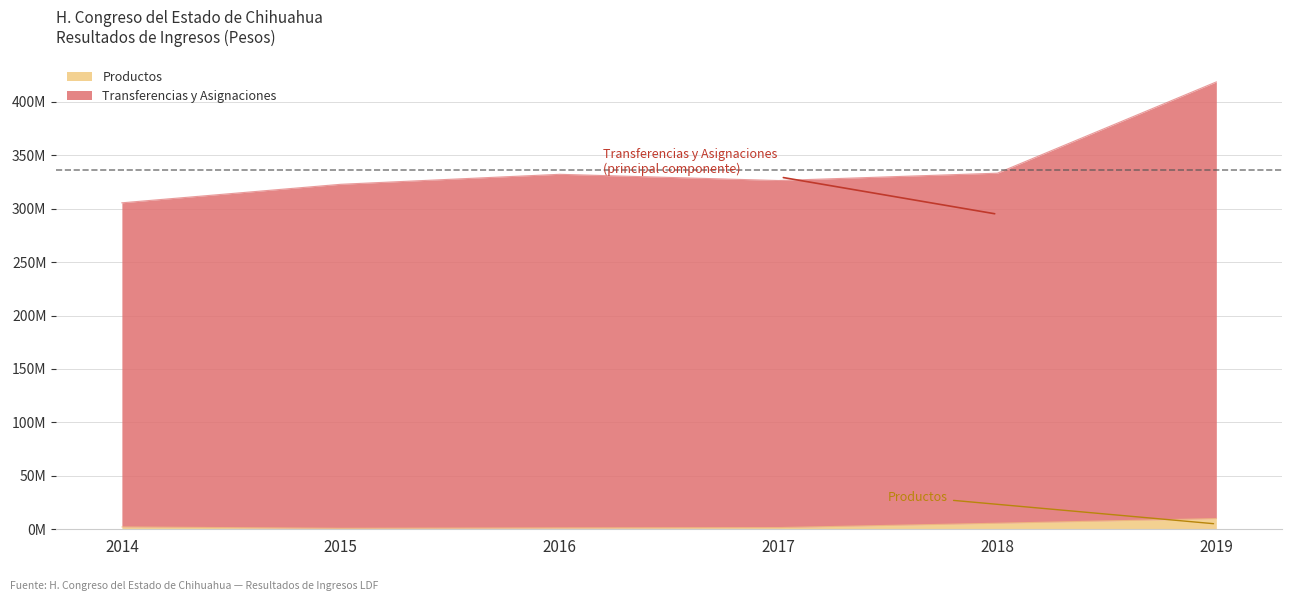

Reading right to left, list all the values displayed in this chart.

Productos: 2019=10000853	2018=5654308	2017=1606677	2016=1324672	2015=919007	2014=2180726
Transferencias y Asignaciones: 2019=418646902	2018=333238459	2017=326349901	2016=332182425	2015=322832597	2014=305498838